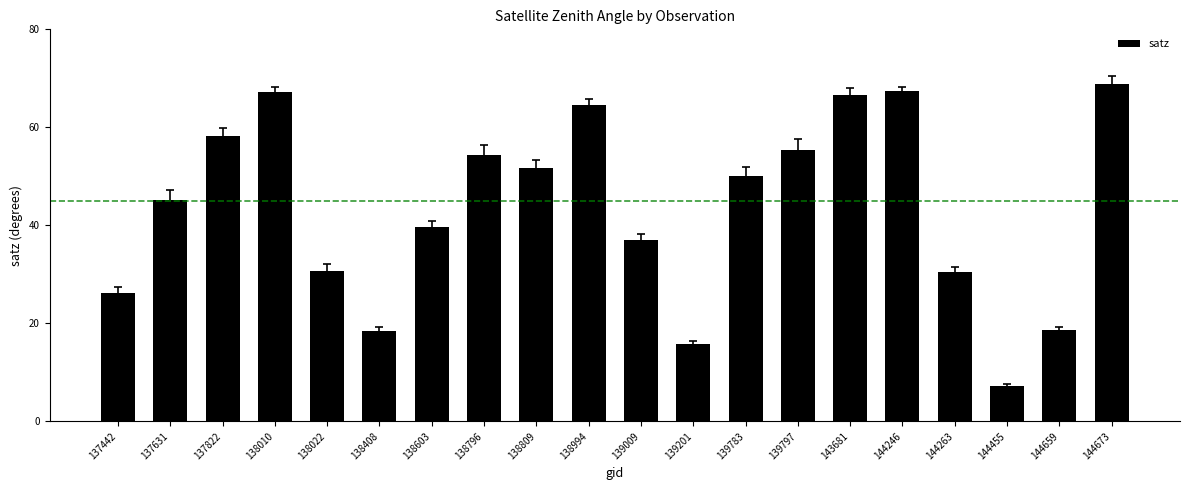

Read the value at 144673.

68.8